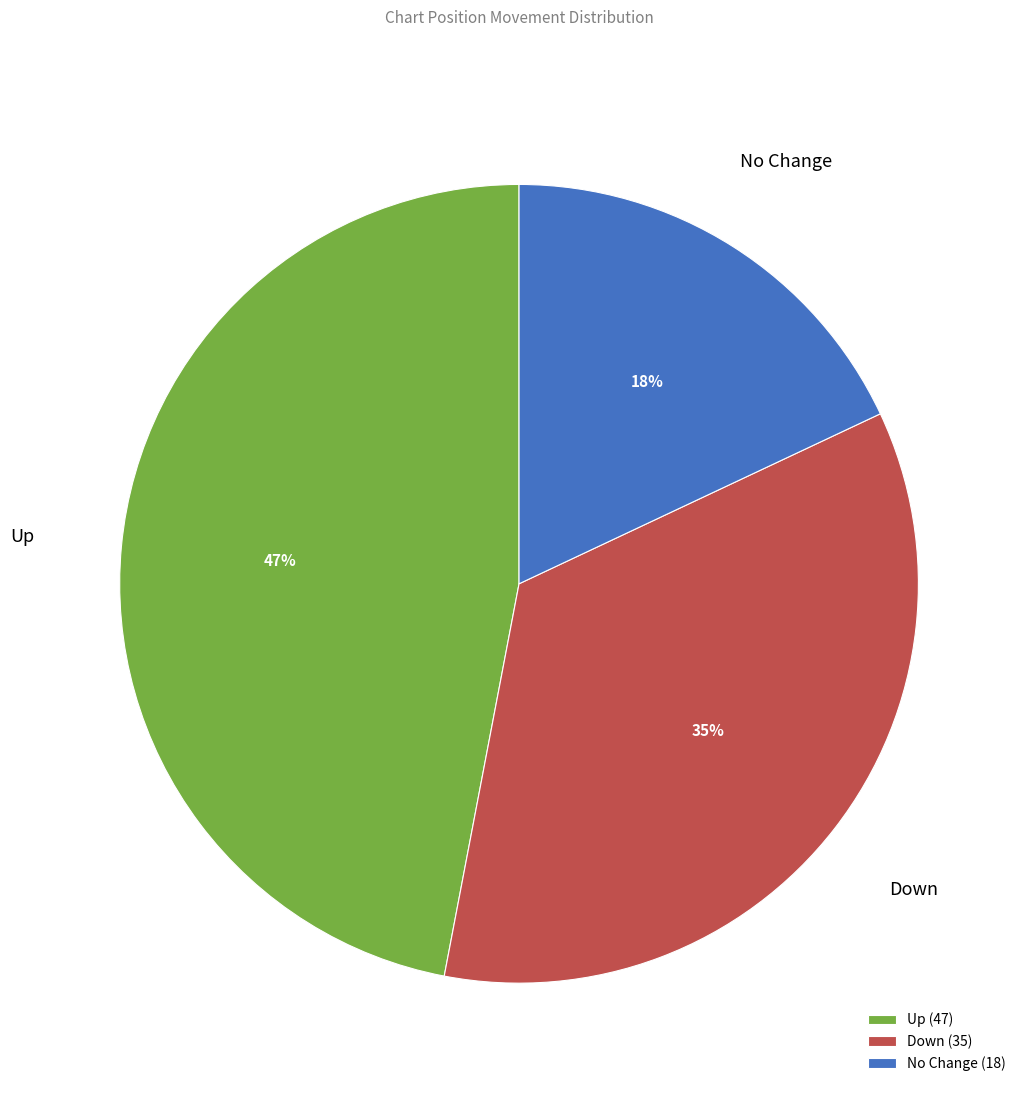

What percentage is the Down (35) slice, to the nearest percent?

35%